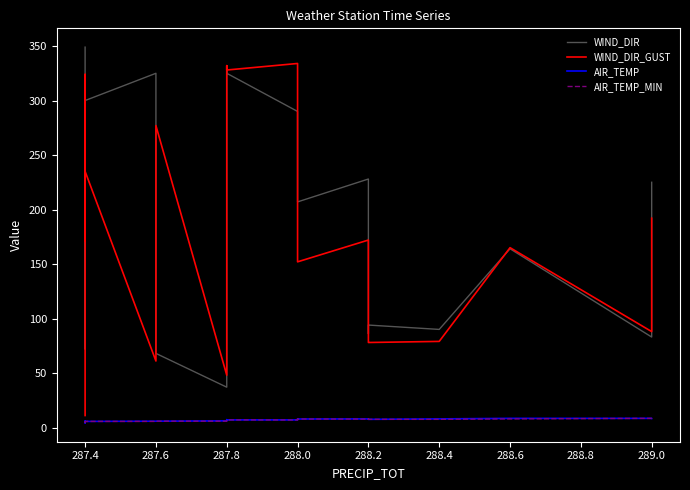

What is the sum of all AIR_TEMP_MIN values?

150.7